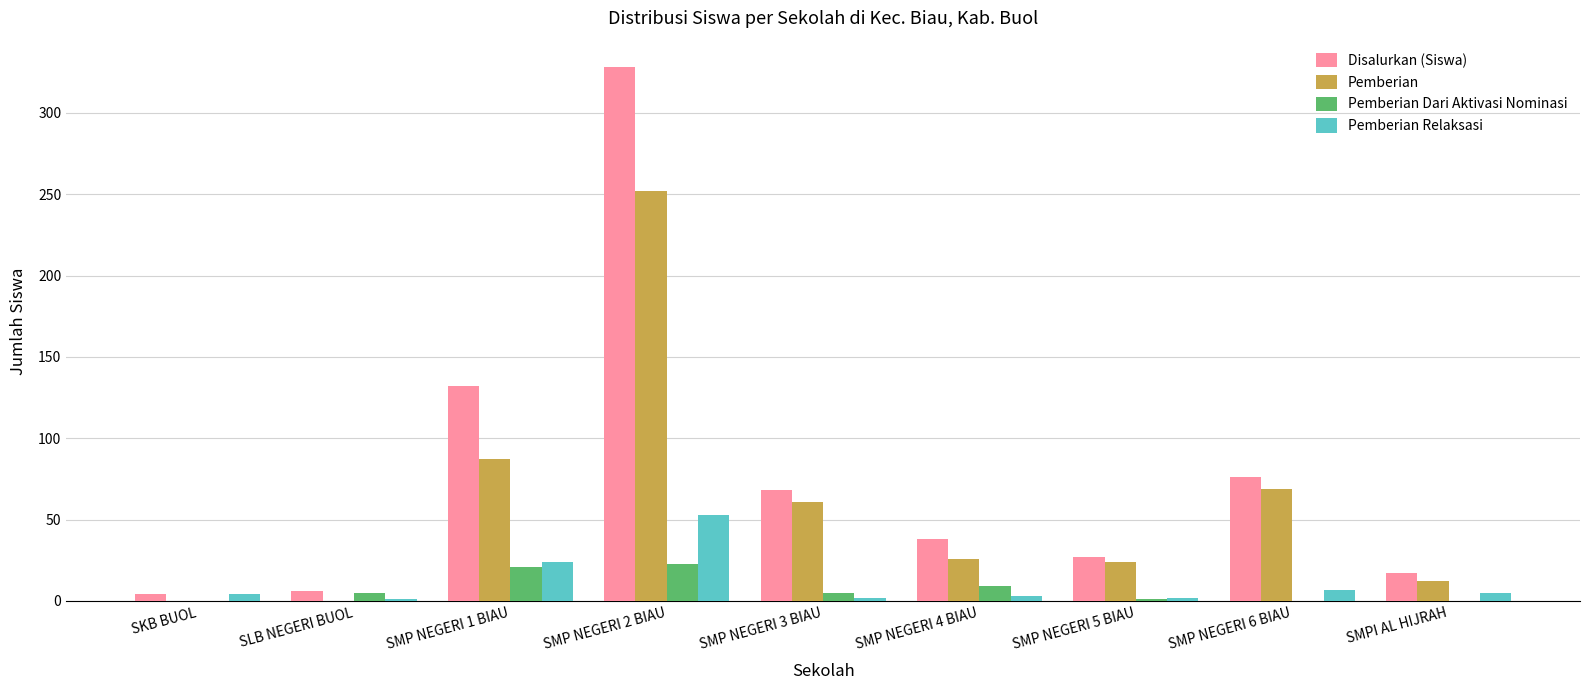

Are the bars horizontal?

No